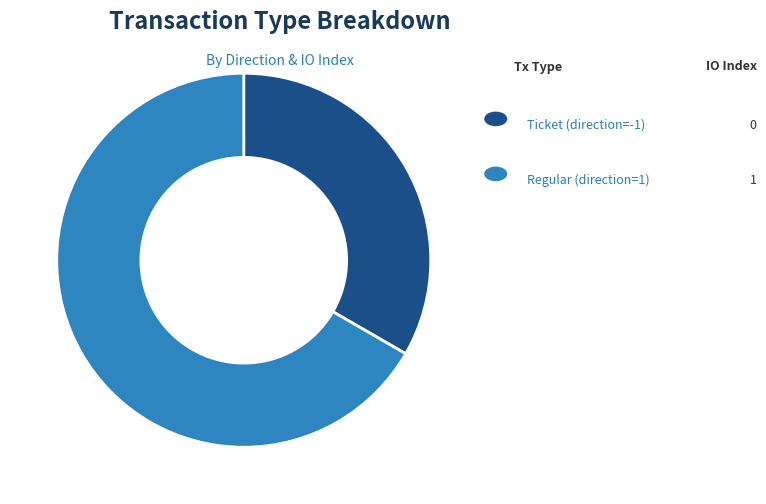

Is there a majority slice in this chart?

Yes